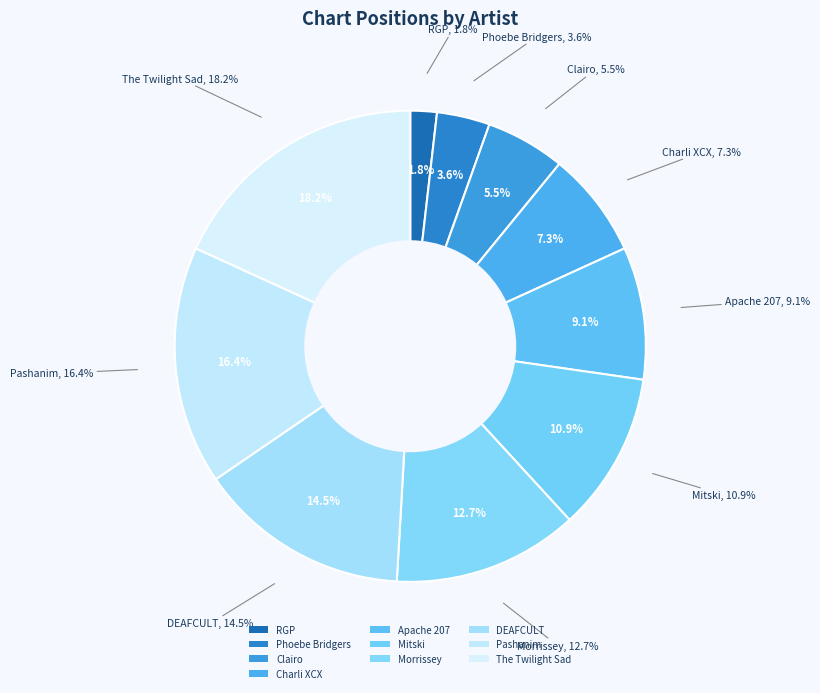

Which slice is the smallest?

RGP